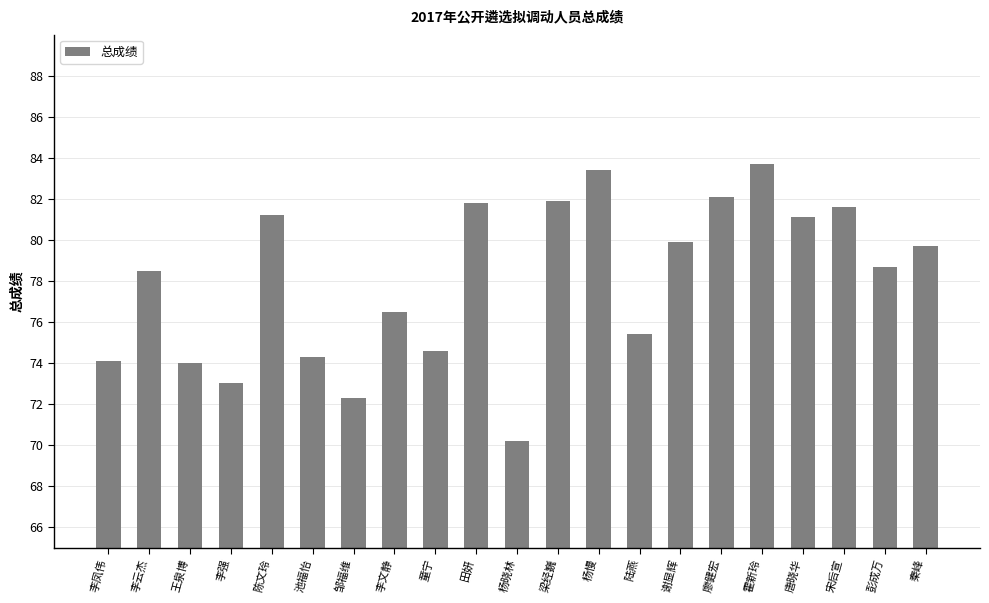

What is the sum of all values?

1638.0